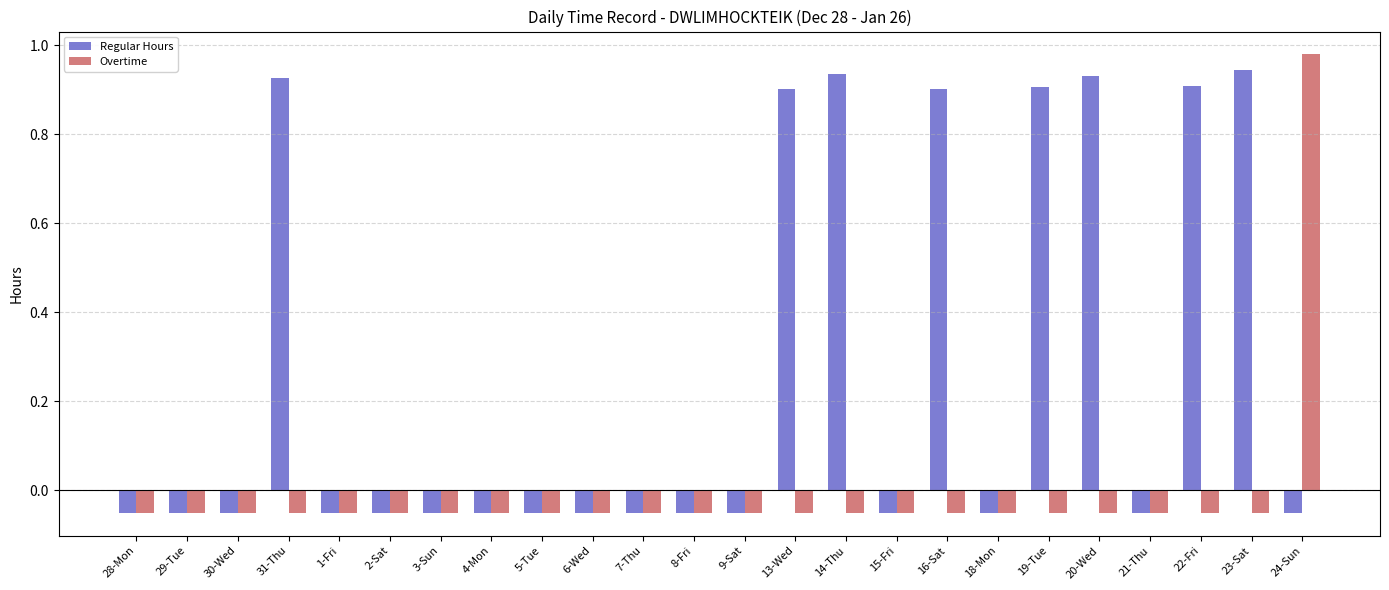

The value of Overtime at 22-Fri is -0.0. True or false?

False